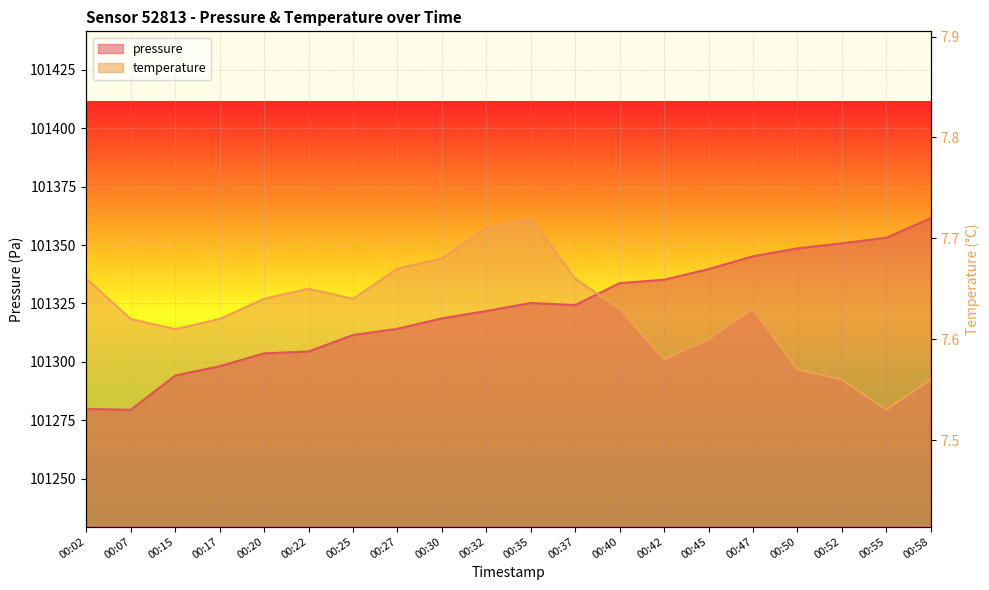

Which series has the widest spread of values?

pressure